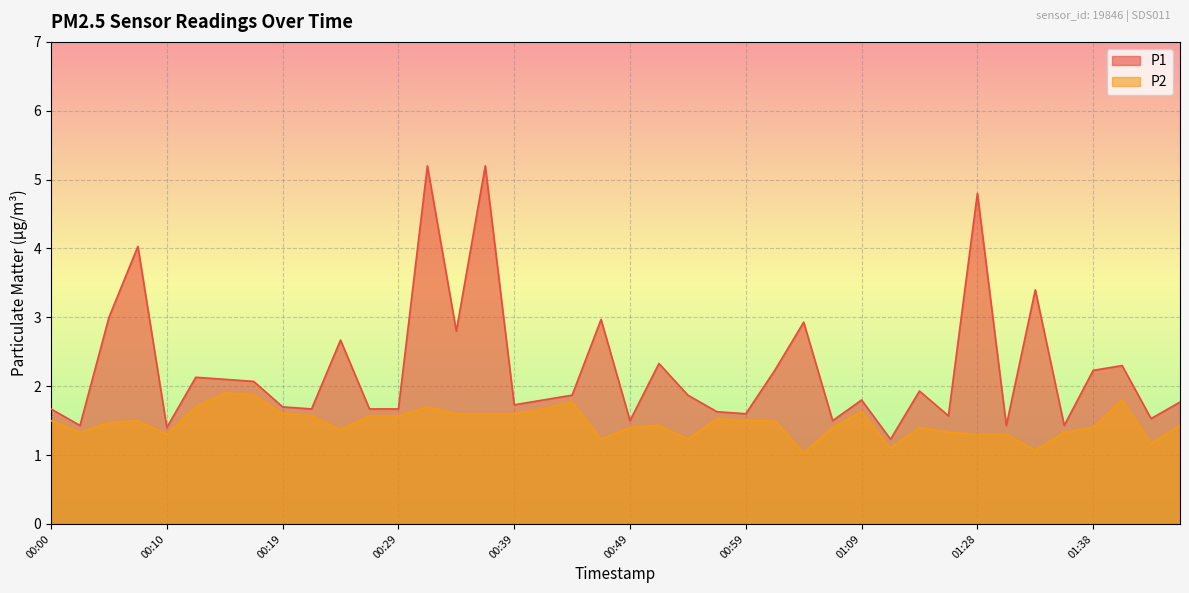

Read the P1 value at 00:00.

1.7